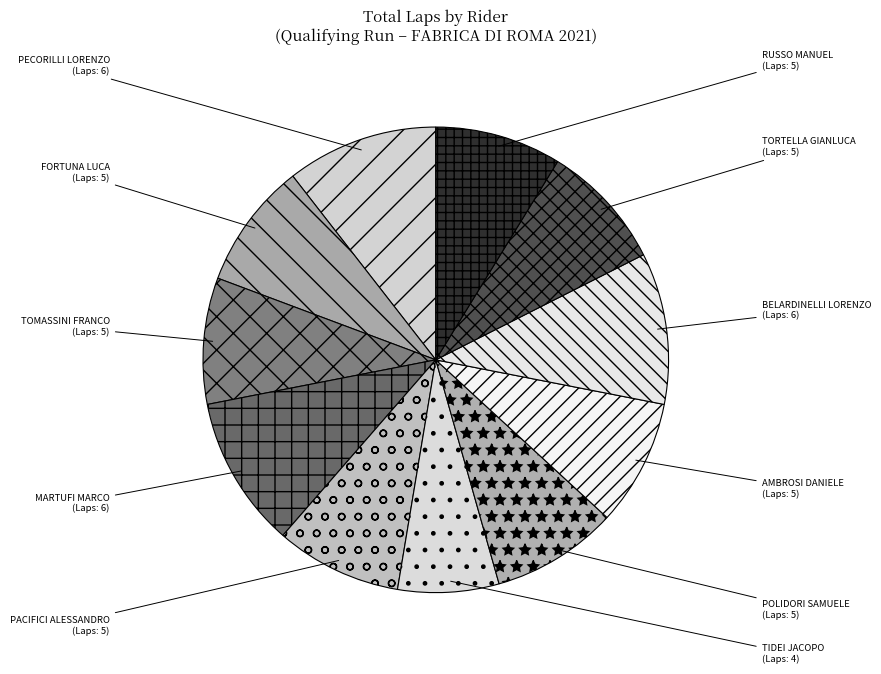

Is the sum of FORTUNA LUCA and AMBROSI DANIELE greater than half?

No